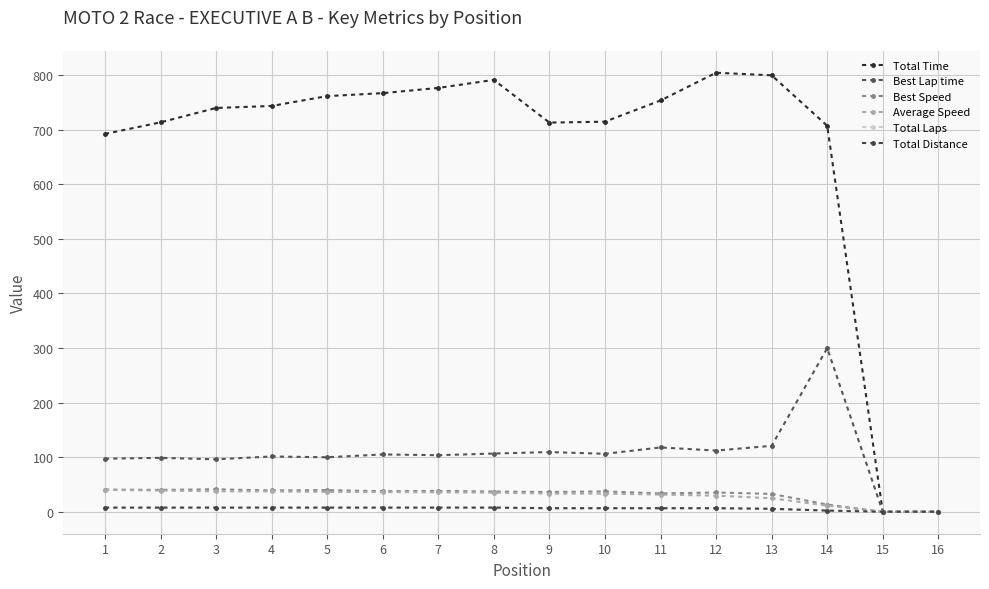

The value of Total Distance at 8 is 7.7. True or false?

True